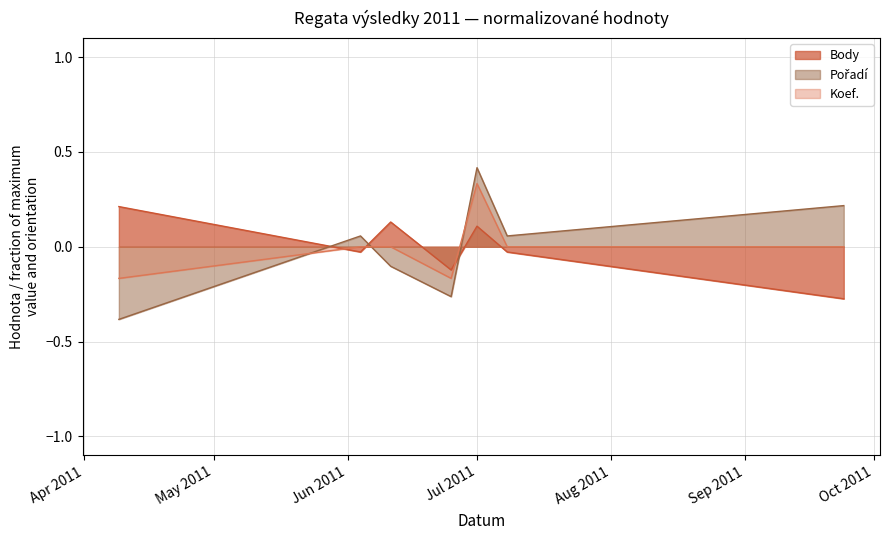

What is the label of the 1st point from the left?

2011-04-09